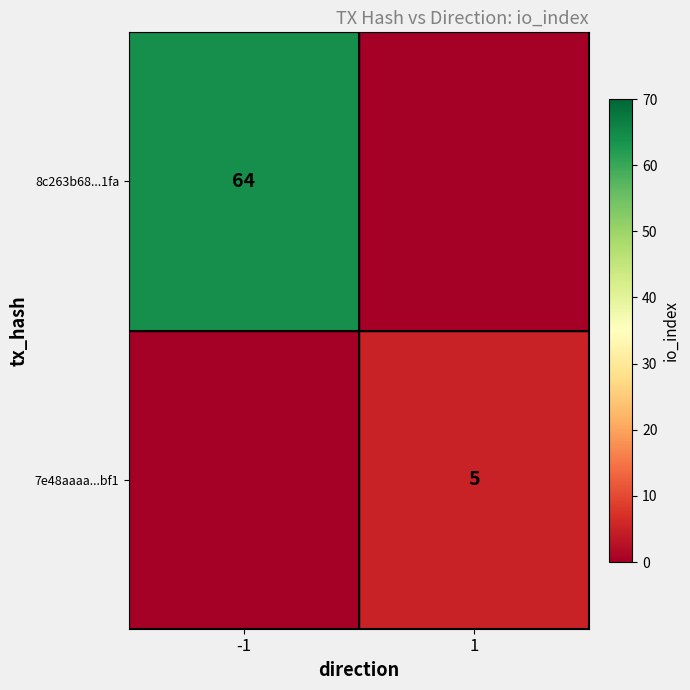

The 8c263b68...1fa series shows 64 at -1. True or false?

True